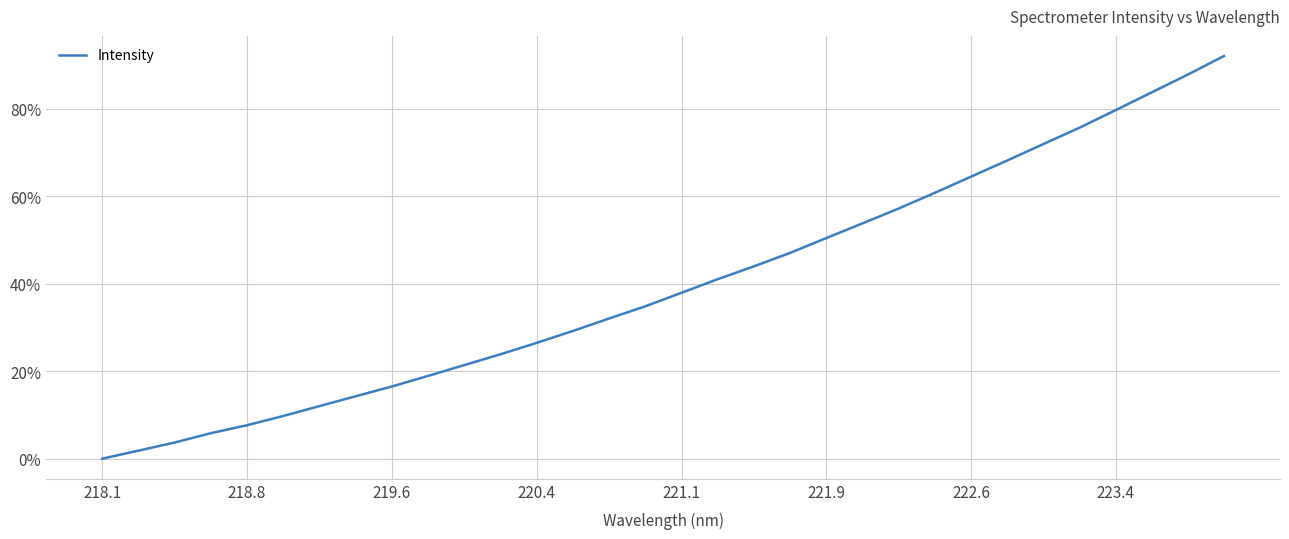

What is the difference between the maximum and minimum values?

92.0